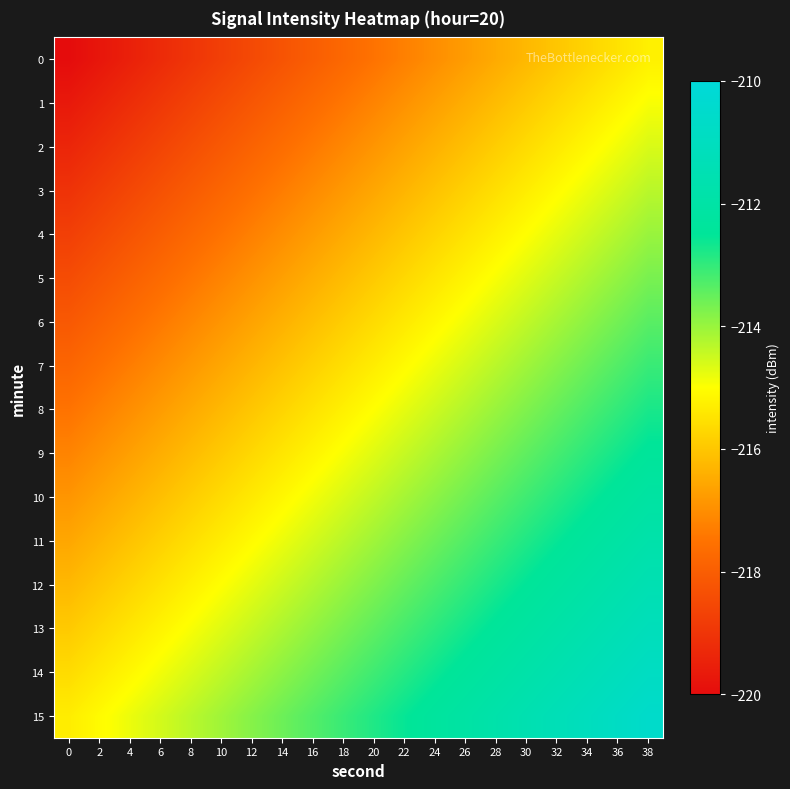

Reading left to right, what are all the values shown in this chart?

0: 0=-220.0	2=-219.8	4=-219.5	6=-219.2	8=-219.0	10=-218.8	12=-218.5	14=-218.2	16=-218.0	18=-217.8	20=-217.5	22=-217.2	24=-217.0	26=-216.8	28=-216.5	30=-216.2	32=-216.0	34=-215.8	36=-215.5	38=-215.2
1: 0=-219.7	2=-219.4	4=-219.2	6=-218.9	8=-218.7	10=-218.4	12=-218.2	14=-217.9	16=-217.7	18=-217.4	20=-217.2	22=-216.9	24=-216.7	26=-216.4	28=-216.2	30=-215.9	32=-215.7	34=-215.4	36=-215.2	38=-214.9
2: 0=-219.4	2=-219.1	4=-218.9	6=-218.6	8=-218.4	10=-218.1	12=-217.9	14=-217.6	16=-217.4	18=-217.1	20=-216.9	22=-216.6	24=-216.4	26=-216.1	28=-215.9	30=-215.6	32=-215.4	34=-215.1	36=-214.9	38=-214.6
3: 0=-219.1	2=-218.8	4=-218.6	6=-218.3	8=-218.1	10=-217.8	12=-217.6	14=-217.3	16=-217.1	18=-216.8	20=-216.6	22=-216.3	24=-216.1	26=-215.8	28=-215.6	30=-215.3	32=-215.1	34=-214.8	36=-214.6	38=-214.3
4: 0=-218.8	2=-218.5	4=-218.2	6=-218.0	8=-217.8	10=-217.5	12=-217.2	14=-217.0	16=-216.8	18=-216.5	20=-216.2	22=-216.0	24=-215.8	26=-215.5	28=-215.2	30=-215.0	32=-214.8	34=-214.5	36=-214.2	38=-214.0
5: 0=-218.4	2=-218.2	4=-217.9	6=-217.7	8=-217.4	10=-217.2	12=-216.9	14=-216.7	16=-216.4	18=-216.2	20=-215.9	22=-215.7	24=-215.4	26=-215.2	28=-214.9	30=-214.7	32=-214.4	34=-214.2	36=-213.9	38=-213.7
6: 0=-218.1	2=-217.9	4=-217.6	6=-217.4	8=-217.1	10=-216.9	12=-216.6	14=-216.4	16=-216.1	18=-215.9	20=-215.6	22=-215.4	24=-215.1	26=-214.9	28=-214.6	30=-214.4	32=-214.1	34=-213.9	36=-213.6	38=-213.4
7: 0=-217.8	2=-217.6	4=-217.3	6=-217.1	8=-216.8	10=-216.6	12=-216.3	14=-216.1	16=-215.8	18=-215.6	20=-215.3	22=-215.1	24=-214.8	26=-214.6	28=-214.3	30=-214.1	32=-213.8	34=-213.6	36=-213.3	38=-213.1
8: 0=-217.5	2=-217.2	4=-217.0	6=-216.8	8=-216.5	10=-216.2	12=-216.0	14=-215.8	16=-215.5	18=-215.2	20=-215.0	22=-214.8	24=-214.5	26=-214.2	28=-214.0	30=-213.8	32=-213.5	34=-213.2	36=-213.0	38=-212.8
9: 0=-217.2	2=-216.9	4=-216.7	6=-216.4	8=-216.2	10=-215.9	12=-215.7	14=-215.4	16=-215.2	18=-214.9	20=-214.7	22=-214.4	24=-214.2	26=-213.9	28=-213.7	30=-213.4	32=-213.2	34=-212.9	36=-212.7	38=-212.4
10: 0=-216.9	2=-216.6	4=-216.4	6=-216.1	8=-215.9	10=-215.6	12=-215.4	14=-215.1	16=-214.9	18=-214.6	20=-214.4	22=-214.1	24=-213.9	26=-213.6	28=-213.4	30=-213.1	32=-212.9	34=-212.6	36=-212.4	38=-212.1
11: 0=-216.6	2=-216.3	4=-216.1	6=-215.8	8=-215.6	10=-215.3	12=-215.1	14=-214.8	16=-214.6	18=-214.3	20=-214.1	22=-213.8	24=-213.6	26=-213.3	28=-213.1	30=-212.8	32=-212.6	34=-212.3	36=-212.1	38=-211.8
12: 0=-216.2	2=-216.0	4=-215.8	6=-215.5	8=-215.2	10=-215.0	12=-214.8	14=-214.5	16=-214.2	18=-214.0	20=-213.8	22=-213.5	24=-213.2	26=-213.0	28=-212.8	30=-212.5	32=-212.2	34=-212.0	36=-211.8	38=-211.5
13: 0=-215.9	2=-215.7	4=-215.4	6=-215.2	8=-214.9	10=-214.7	12=-214.4	14=-214.2	16=-213.9	18=-213.7	20=-213.4	22=-213.2	24=-212.9	26=-212.7	28=-212.4	30=-212.2	32=-211.9	34=-211.7	36=-211.4	38=-211.2
14: 0=-215.6	2=-215.4	4=-215.1	6=-214.9	8=-214.6	10=-214.4	12=-214.1	14=-213.9	16=-213.6	18=-213.4	20=-213.1	22=-212.9	24=-212.6	26=-212.4	28=-212.1	30=-211.9	32=-211.6	34=-211.4	36=-211.1	38=-210.9
15: 0=-215.3	2=-215.1	4=-214.8	6=-214.6	8=-214.3	10=-214.1	12=-213.8	14=-213.6	16=-213.3	18=-213.1	20=-212.8	22=-212.6	24=-212.3	26=-212.1	28=-211.8	30=-211.6	32=-211.3	34=-211.1	36=-210.8	38=-210.6